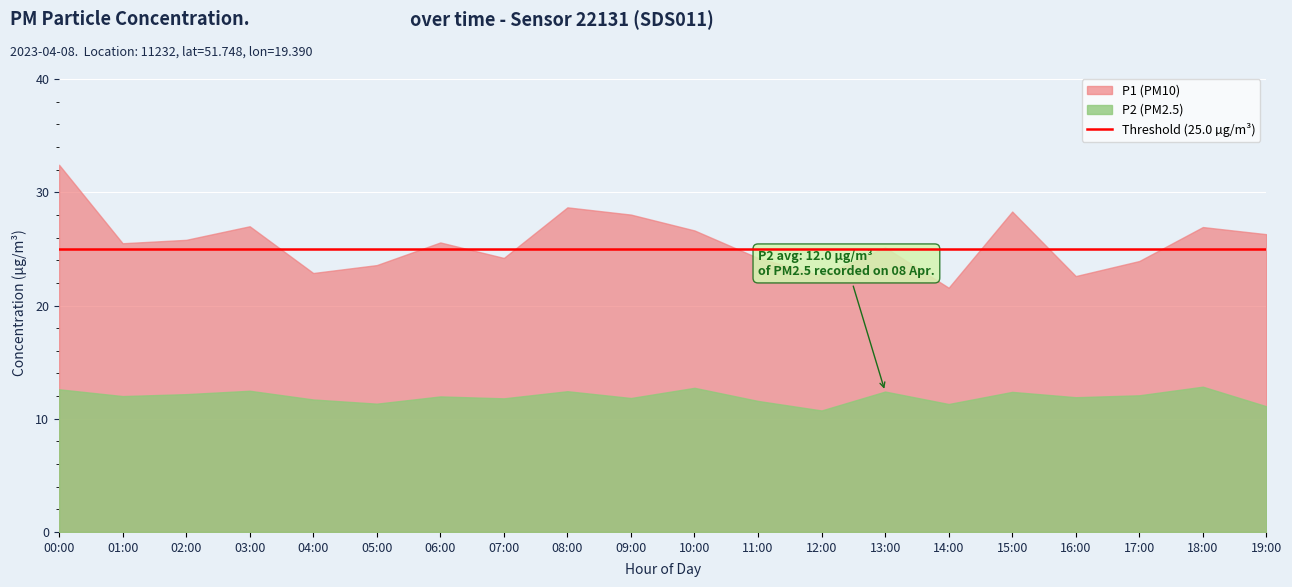

How many interior local peaks does the P2 series have?

7